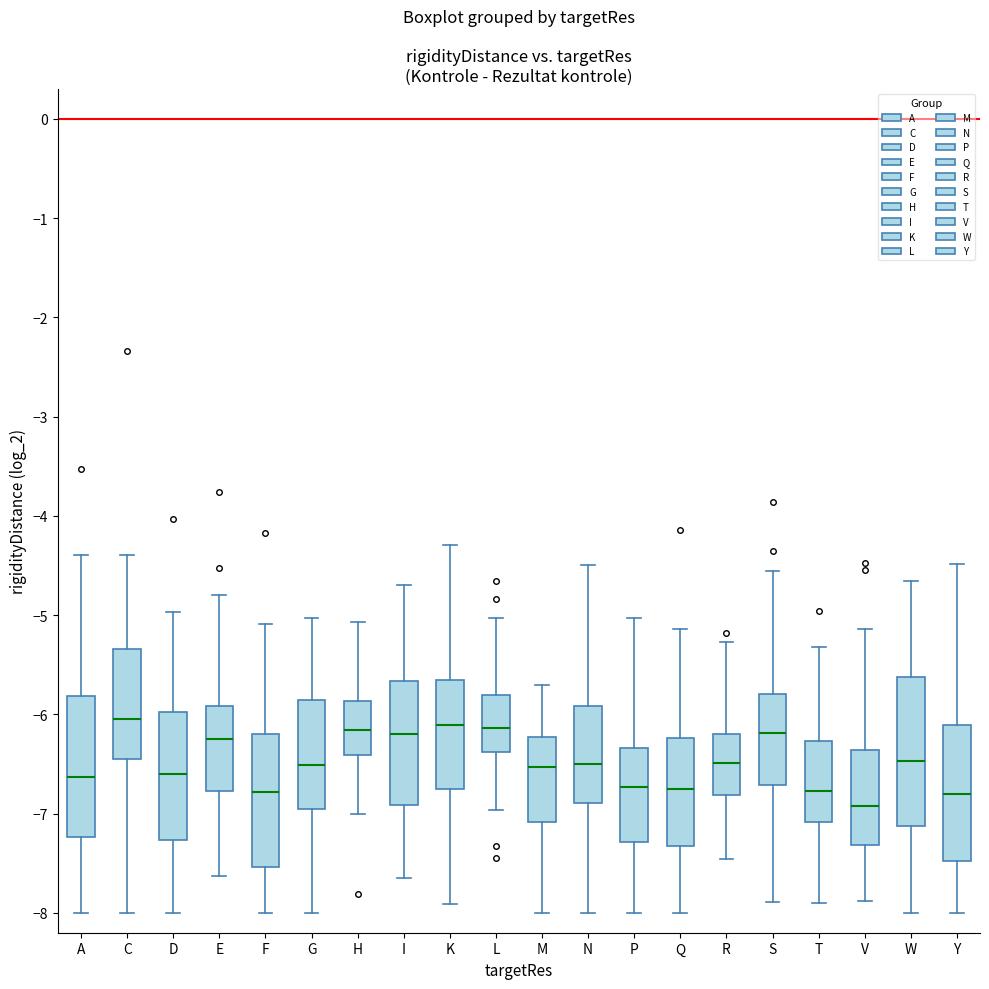

Where does the upper whisker of the box for E end on the y-axis? The values are not printed on the chart, so give them approximately, as read against the axis.

-4.8